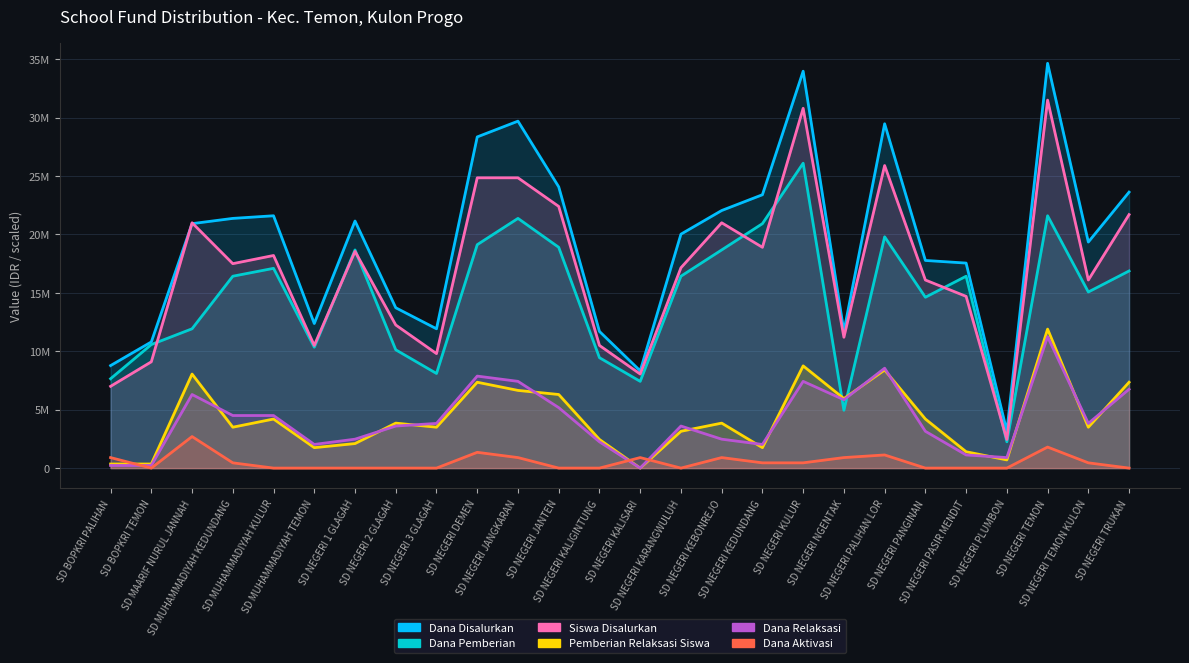

Reading left to right, extract all data points from this chart.

Dana Disalurkan: SD BOPKRI PALIHAN=8775000	SD BOPKRI TEMON=10800000	SD MAARIF NURUL JANNAH=20925000	SD MUHAMMADIYAH KEDUNDANG=21375000	SD MUHAMMADIYAH KULUR=21600000	SD MUHAMMADIYAH TEMON=12375000	SD NEGERI 1 GLAGAH=21150000	SD NEGERI 2 GLAGAH=13725000	SD NEGERI 3 GLAGAH=11925000	SD NEGERI DEMEN=28350000	SD NEGERI JANGKARAN=29700000	SD NEGERI JANTEN=24075000	SD NEGERI KALIGINTUNG=11700000	SD NEGERI KALISARI=8325000	SD NEGERI KARANGWULUH=20025000	SD NEGERI KEBONREJO=22050000	SD NEGERI KEDUNDANG=23400000	SD NEGERI KULUR=33975000	SD NEGERI NGENTAK=11700000	SD NEGERI PALIHAN LOR=29475000	SD NEGERI PANGINAN=17775000	SD NEGERI PASIR MENDIT=17550000	SD NEGERI PLUMBON=3150000	SD NEGERI TEMON=34650000	SD NEGERI TEMON KULON=19350000	SD NEGERI TRUKAN=23625000
Dana Pemberian: SD BOPKRI PALIHAN=7650000	SD BOPKRI TEMON=10575000	SD MAARIF NURUL JANNAH=11925000	SD MUHAMMADIYAH KEDUNDANG=16425000	SD MUHAMMADIYAH KULUR=17100000	SD MUHAMMADIYAH TEMON=10350000	SD NEGERI 1 GLAGAH=18675000	SD NEGERI 2 GLAGAH=10125000	SD NEGERI 3 GLAGAH=8100000	SD NEGERI DEMEN=19125000	SD NEGERI JANGKARAN=21375000	SD NEGERI JANTEN=18900000	SD NEGERI KALIGINTUNG=9450000	SD NEGERI KALISARI=7425000	SD NEGERI KARANGWULUH=16425000	SD NEGERI KEBONREJO=18675000	SD NEGERI KEDUNDANG=20925000	SD NEGERI KULUR=26100000	SD NEGERI NGENTAK=4950000	SD NEGERI PALIHAN LOR=19800000	SD NEGERI PANGINAN=14625000	SD NEGERI PASIR MENDIT=16425000	SD NEGERI PLUMBON=2250000	SD NEGERI TEMON=21600000	SD NEGERI TEMON KULON=15075000	SD NEGERI TRUKAN=16875000
Siswa Disalurkan: SD BOPKRI PALIHAN=7000000	SD BOPKRI TEMON=9100000	SD MAARIF NURUL JANNAH=21000000	SD MUHAMMADIYAH KEDUNDANG=17500000	SD MUHAMMADIYAH KULUR=18200000	SD MUHAMMADIYAH TEMON=10500000	SD NEGERI 1 GLAGAH=18550000	SD NEGERI 2 GLAGAH=12250000	SD NEGERI 3 GLAGAH=9800000	SD NEGERI DEMEN=24850000	SD NEGERI JANGKARAN=24850000	SD NEGERI JANTEN=22400000	SD NEGERI KALIGINTUNG=10500000	SD NEGERI KALISARI=8050000	SD NEGERI KARANGWULUH=17150000	SD NEGERI KEBONREJO=21000000	SD NEGERI KEDUNDANG=18900000	SD NEGERI KULUR=30800000	SD NEGERI NGENTAK=11200000	SD NEGERI PALIHAN LOR=25900000	SD NEGERI PANGINAN=16100000	SD NEGERI PASIR MENDIT=14700000	SD NEGERI PLUMBON=2450000	SD NEGERI TEMON=31500000	SD NEGERI TEMON KULON=16100000	SD NEGERI TRUKAN=21700000
Pemberian Relaksasi Siswa: SD BOPKRI PALIHAN=350000	SD BOPKRI TEMON=350000	SD MAARIF NURUL JANNAH=8050000	SD MUHAMMADIYAH KEDUNDANG=3500000	SD MUHAMMADIYAH KULUR=4200000	SD MUHAMMADIYAH TEMON=1750000	SD NEGERI 1 GLAGAH=2100000	SD NEGERI 2 GLAGAH=3850000	SD NEGERI 3 GLAGAH=3500000	SD NEGERI DEMEN=7350000	SD NEGERI JANGKARAN=6650000	SD NEGERI JANTEN=6300000	SD NEGERI KALIGINTUNG=2450000	SD NEGERI KALISARI=0	SD NEGERI KARANGWULUH=3150000	SD NEGERI KEBONREJO=3850000	SD NEGERI KEDUNDANG=1750000	SD NEGERI KULUR=8750000	SD NEGERI NGENTAK=5950000	SD NEGERI PALIHAN LOR=8400000	SD NEGERI PANGINAN=4200000	SD NEGERI PASIR MENDIT=1400000	SD NEGERI PLUMBON=700000	SD NEGERI TEMON=11900000	SD NEGERI TEMON KULON=3500000	SD NEGERI TRUKAN=7350000
Dana Relaksasi: SD BOPKRI PALIHAN=225000	SD BOPKRI TEMON=225000	SD MAARIF NURUL JANNAH=6300000	SD MUHAMMADIYAH KEDUNDANG=4500000	SD MUHAMMADIYAH KULUR=4500000	SD MUHAMMADIYAH TEMON=2025000	SD NEGERI 1 GLAGAH=2475000	SD NEGERI 2 GLAGAH=3600000	SD NEGERI 3 GLAGAH=3825000	SD NEGERI DEMEN=7875000	SD NEGERI JANGKARAN=7425000	SD NEGERI JANTEN=5175000	SD NEGERI KALIGINTUNG=2250000	SD NEGERI KALISARI=0	SD NEGERI KARANGWULUH=3600000	SD NEGERI KEBONREJO=2475000	SD NEGERI KEDUNDANG=2025000	SD NEGERI KULUR=7425000	SD NEGERI NGENTAK=5850000	SD NEGERI PALIHAN LOR=8550000	SD NEGERI PANGINAN=3150000	SD NEGERI PASIR MENDIT=1125000	SD NEGERI PLUMBON=900000	SD NEGERI TEMON=11250000	SD NEGERI TEMON KULON=3825000	SD NEGERI TRUKAN=6750000
Dana Aktivasi: SD BOPKRI PALIHAN=900000	SD BOPKRI TEMON=0	SD MAARIF NURUL JANNAH=2700000	SD MUHAMMADIYAH KEDUNDANG=450000	SD MUHAMMADIYAH KULUR=0	SD MUHAMMADIYAH TEMON=0	SD NEGERI 1 GLAGAH=0	SD NEGERI 2 GLAGAH=0	SD NEGERI 3 GLAGAH=0	SD NEGERI DEMEN=1350000	SD NEGERI JANGKARAN=900000	SD NEGERI JANTEN=0	SD NEGERI KALIGINTUNG=0	SD NEGERI KALISARI=900000	SD NEGERI KARANGWULUH=0	SD NEGERI KEBONREJO=900000	SD NEGERI KEDUNDANG=450000	SD NEGERI KULUR=450000	SD NEGERI NGENTAK=900000	SD NEGERI PALIHAN LOR=1125000	SD NEGERI PANGINAN=0	SD NEGERI PASIR MENDIT=0	SD NEGERI PLUMBON=0	SD NEGERI TEMON=1800000	SD NEGERI TEMON KULON=450000	SD NEGERI TRUKAN=0